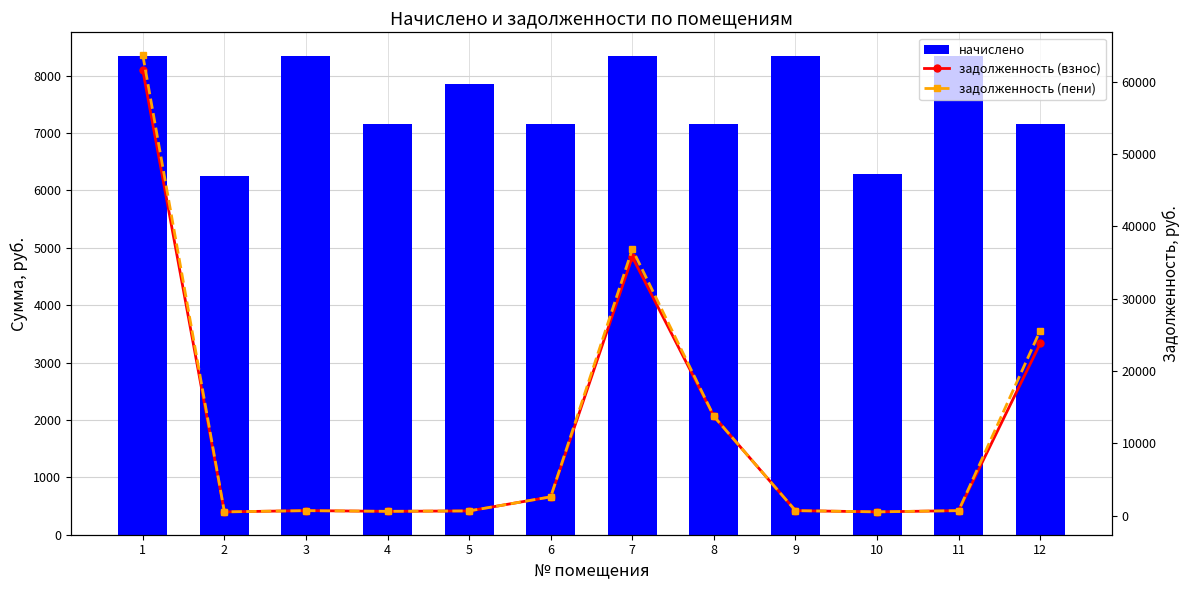

What is the sum of all задолженность (взнос) values?

141931.3